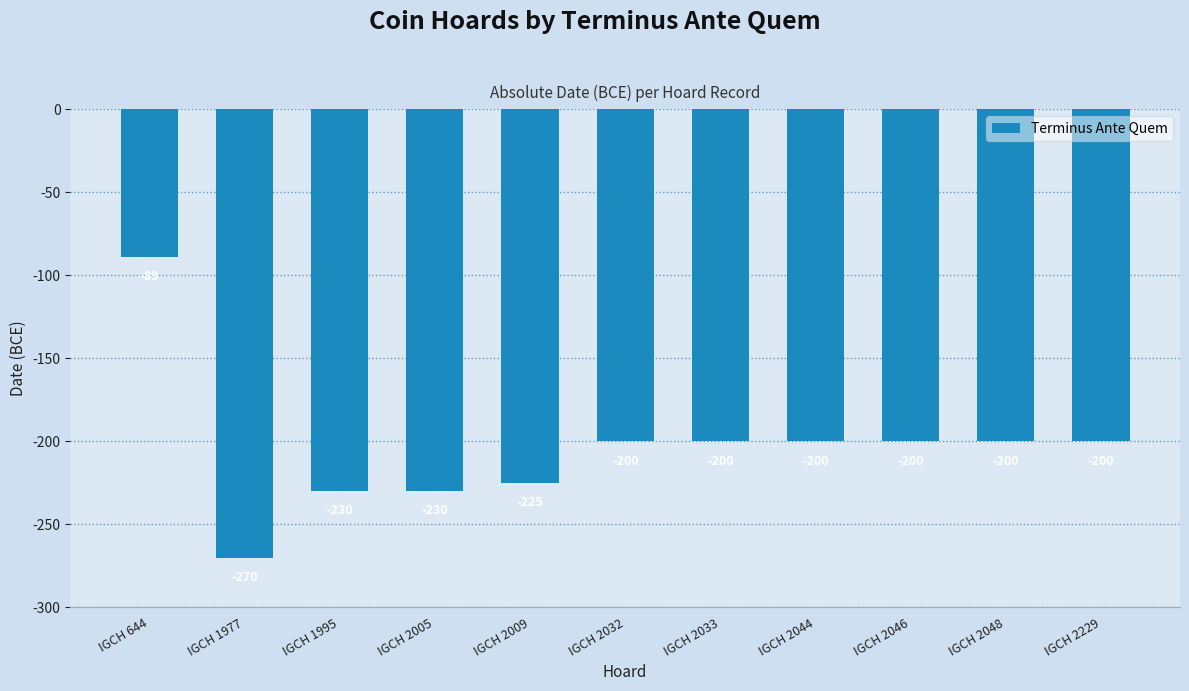

Does the chart contain stacked bars?

No